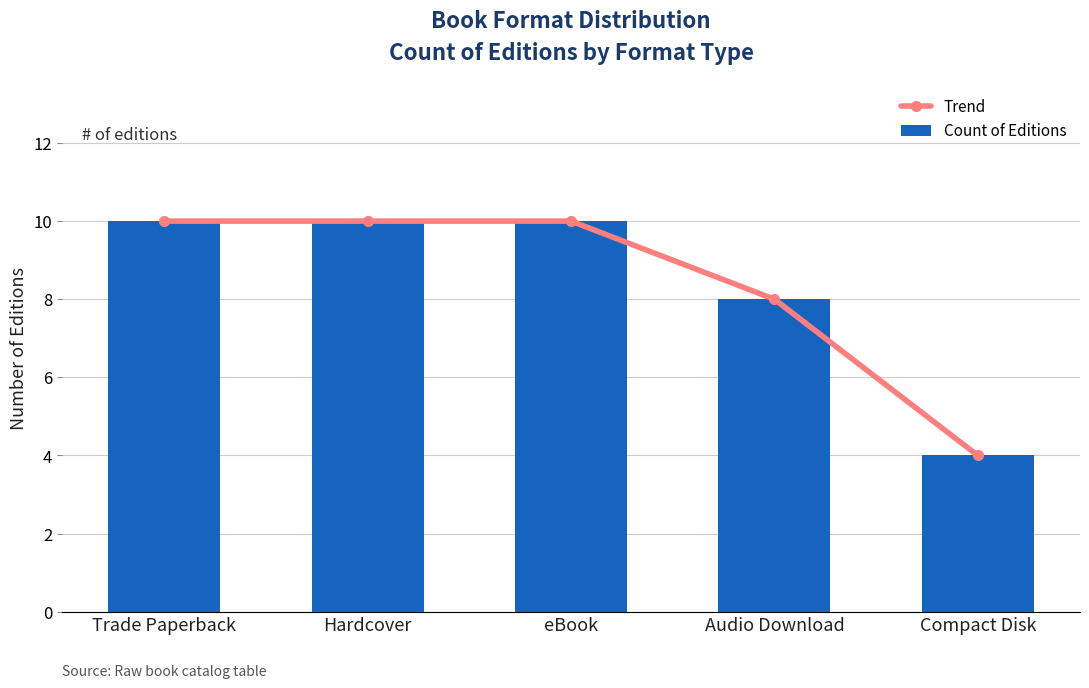

Is it true that Trend equals 10 at Trade Paperback?

True